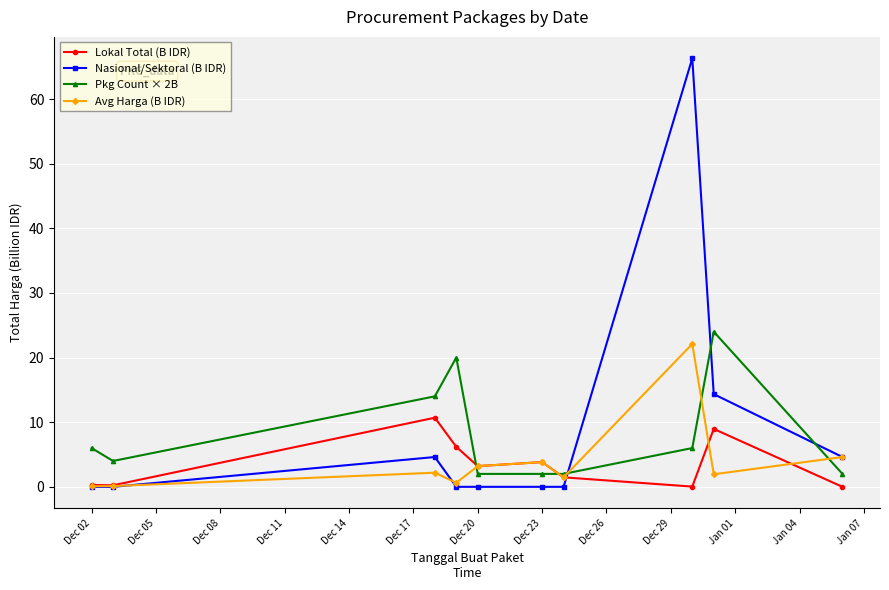

Which series has the largest range (max minus min)?

Nasional/Sektoral (B IDR)